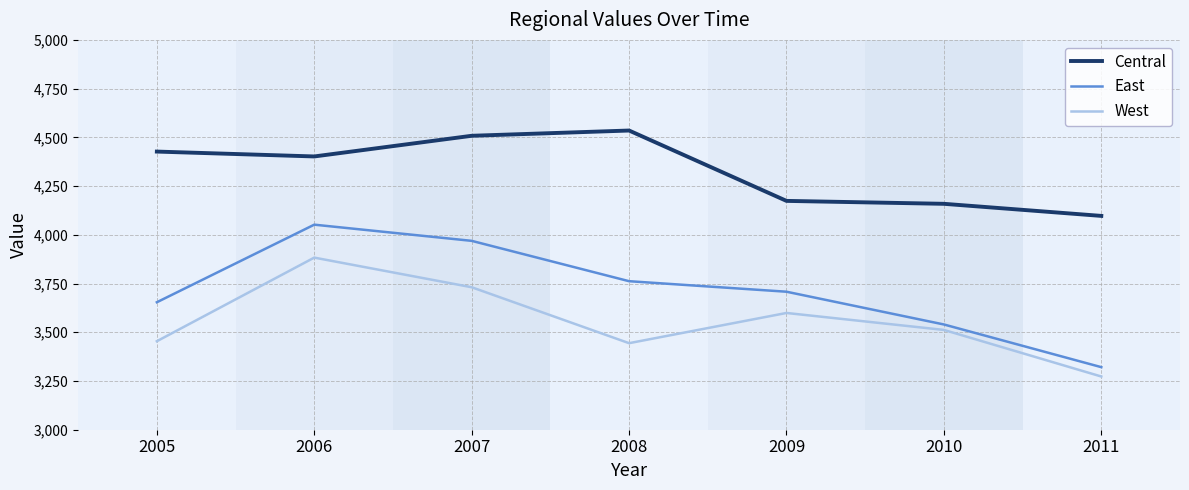

Count the number of data series in this chart.

3